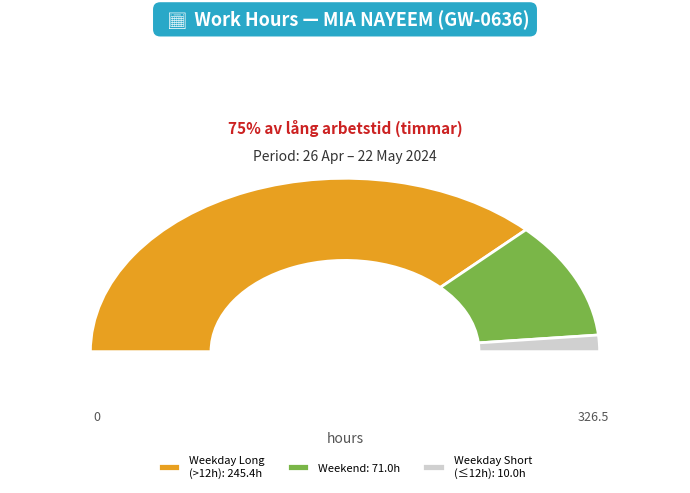

Which slice is the largest?

30-Tue